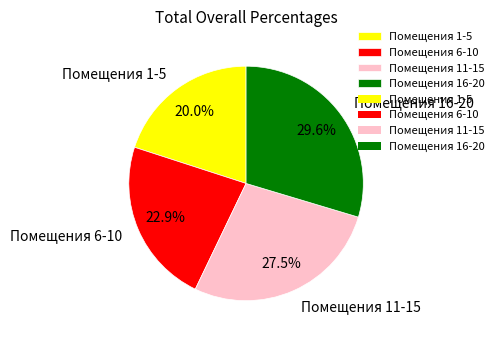

Combined, what portion of the pie is Помещения 6-10 and Помещения 16-20?

52.5%